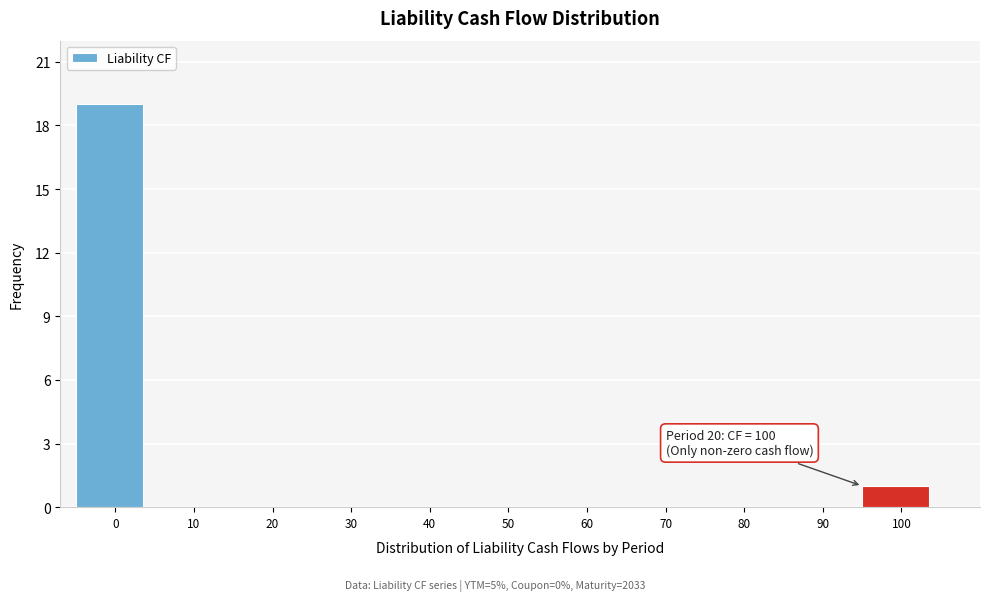

Reading right to left, list all the values displayed in this chart.

100=1	90=0	80=0	70=0	60=0	50=0	40=0	30=0	20=0	10=0	0=19